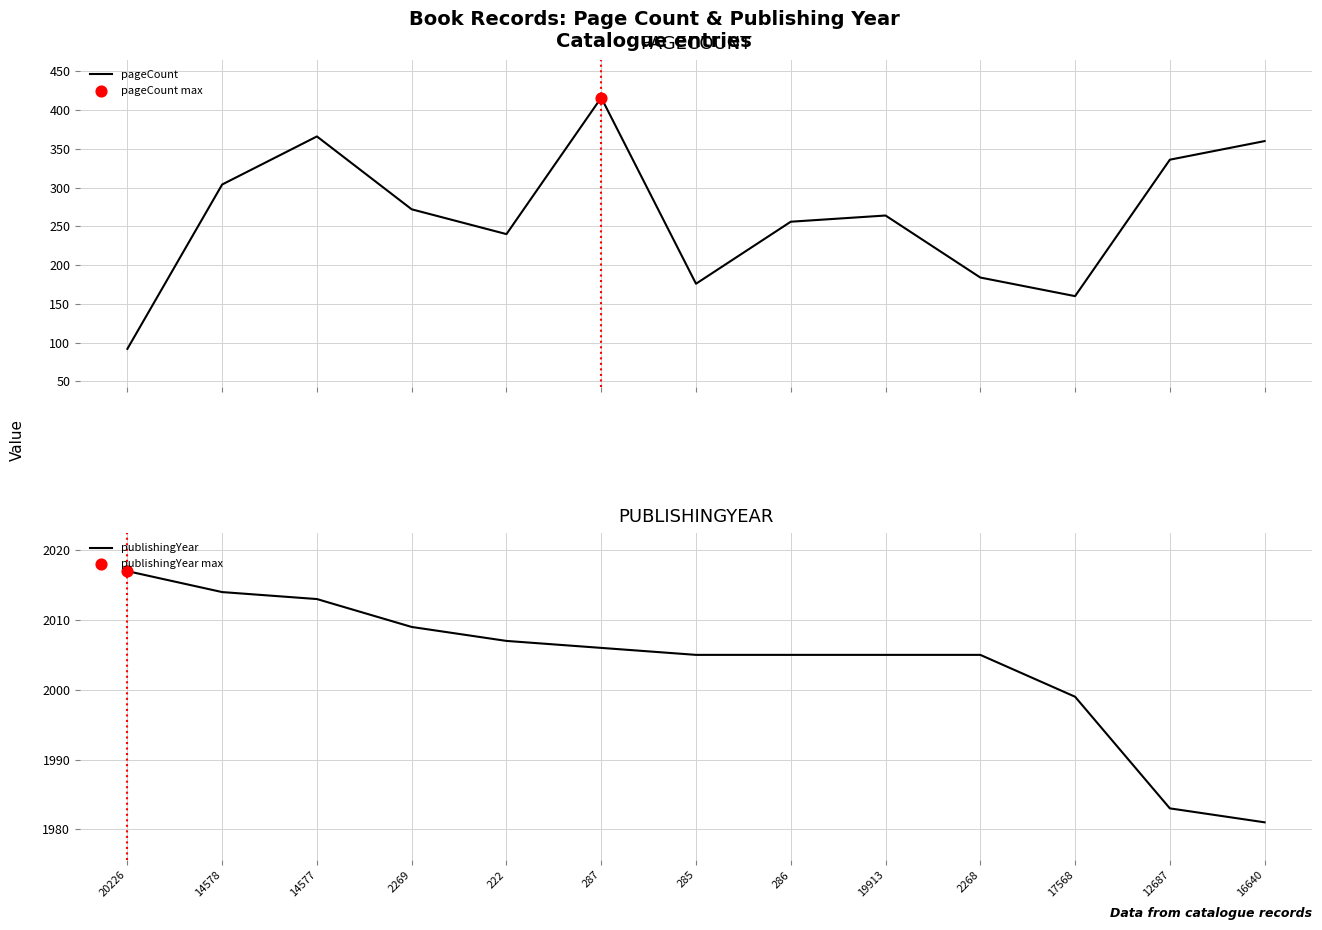

What are all the series names shown in the legend?

pageCount, publishingYear